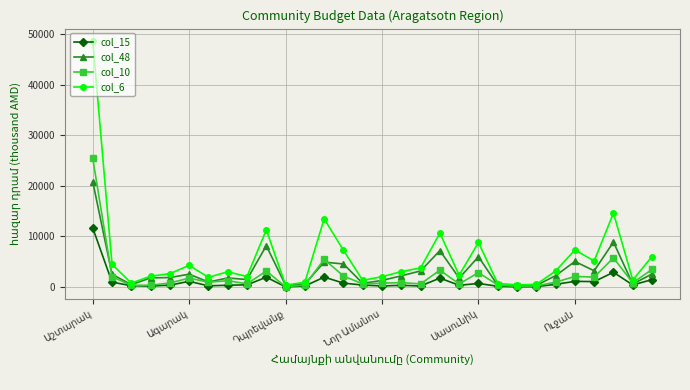

List the series in order of their peak value, highest first.

col_6, col_10, col_48, col_15